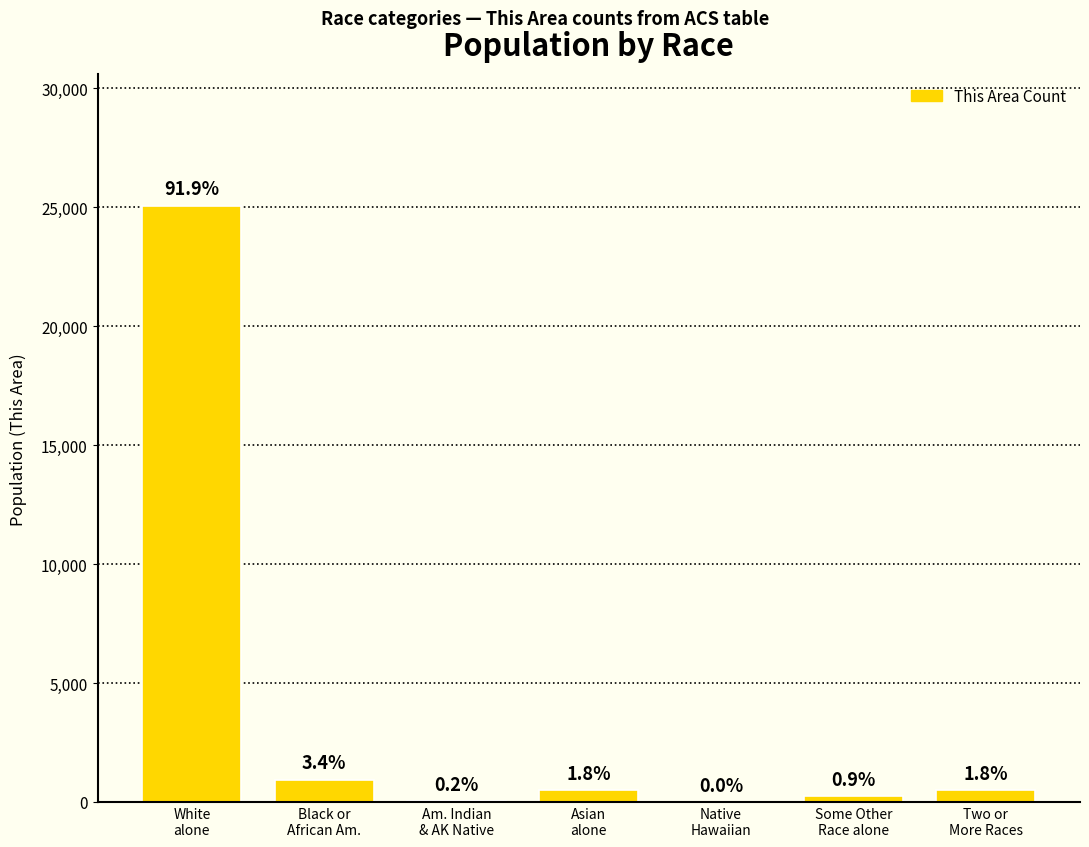

What is the label of the 5th bar from the left?

Native
Hawaiian